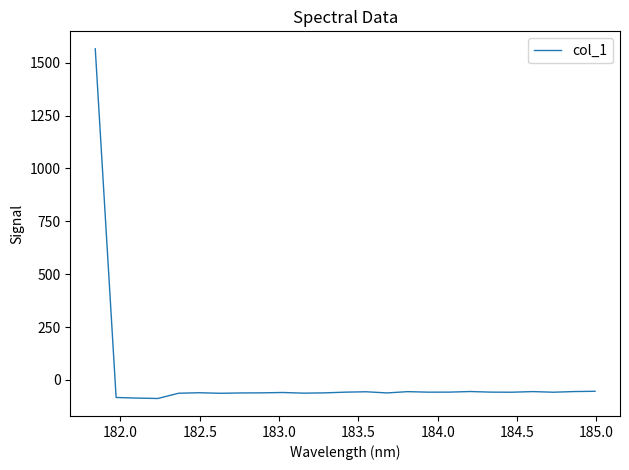

What is the difference between the maximum and minimum values?

1653.1